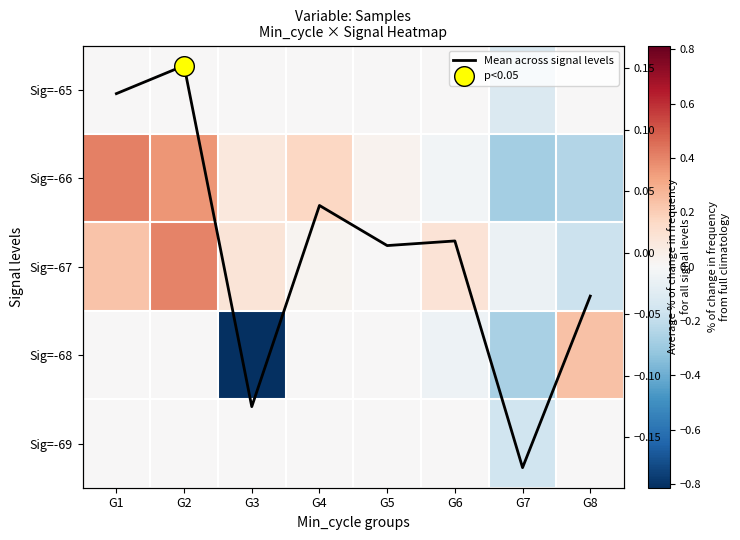

What is the sum of all Sig=-66 values?

0.5